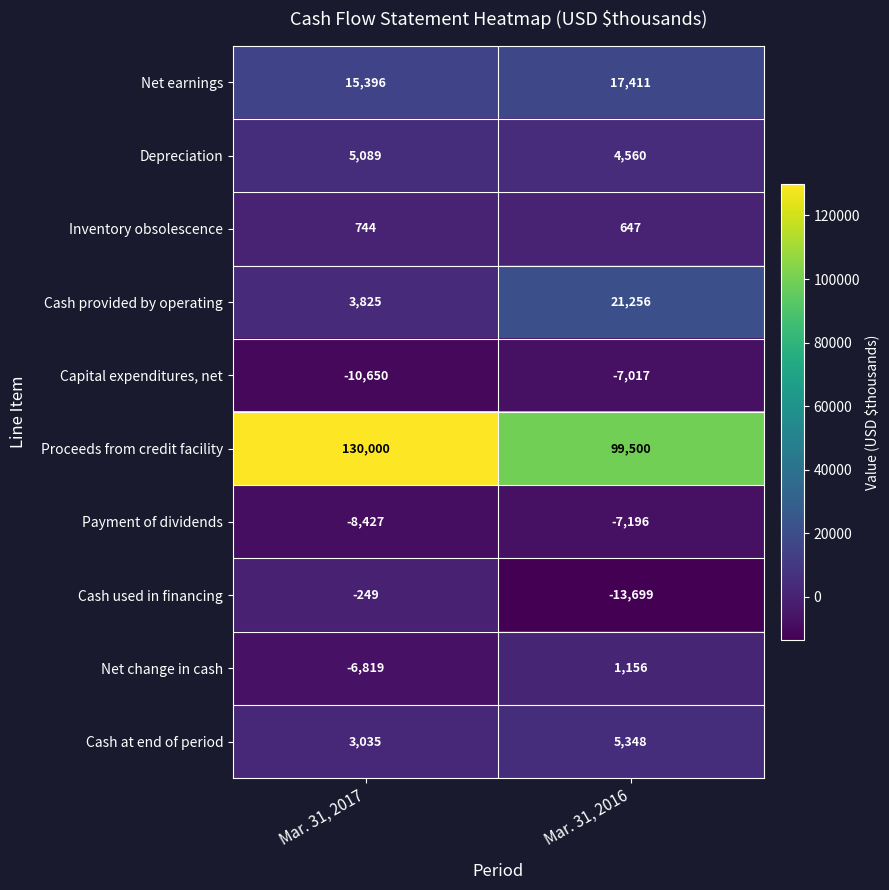

Between Mar. 31, 2017 and Mar. 31, 2016, which series saw the biggest shift?

Proceeds from credit facility